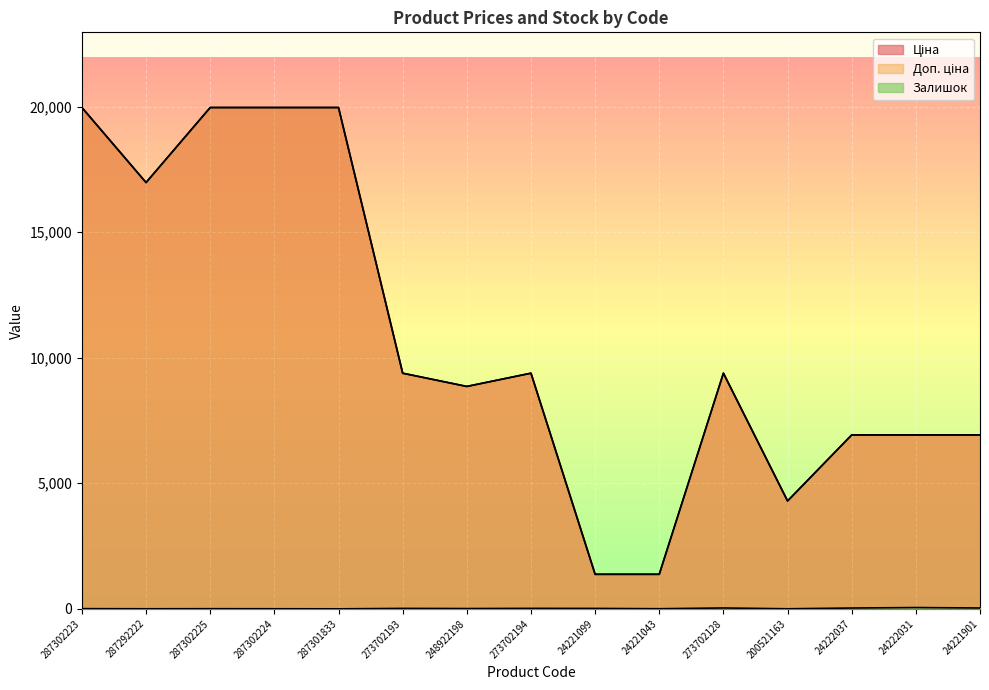

Reading left to right, transcribe all the data shown in this chart.

Ціна: 19964.2	16976.3	19964.2	19964.2	19964.2	9384.0	8856.7	9384.0	1375.4	1375.4	9384.0	4295.4	6925.7	6925.7	6925.7
Доп. ціна: 19964.2	16976.3	19964.2	19964.2	19964.2	9384.0	8856.7	9384.0	1375.0	1375.0	9384.0	4295.0	6925.7	6925.7	6925.7
Залишок: 7.0	2.0	5.0	3.0	0.0	17.0	11.0	18.0	16.0	4.0	34.0	2.0	32.0	51.0	33.0